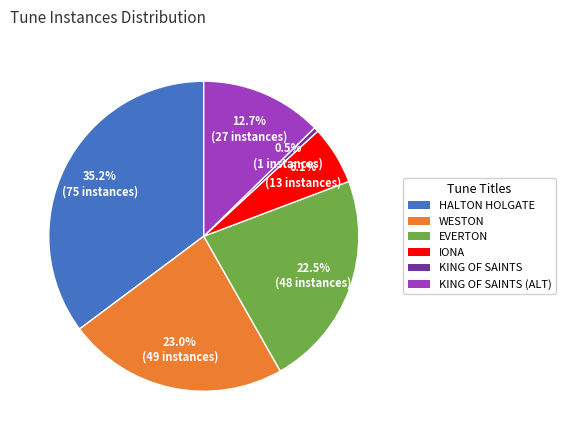

Does any single category account for the majority?

No